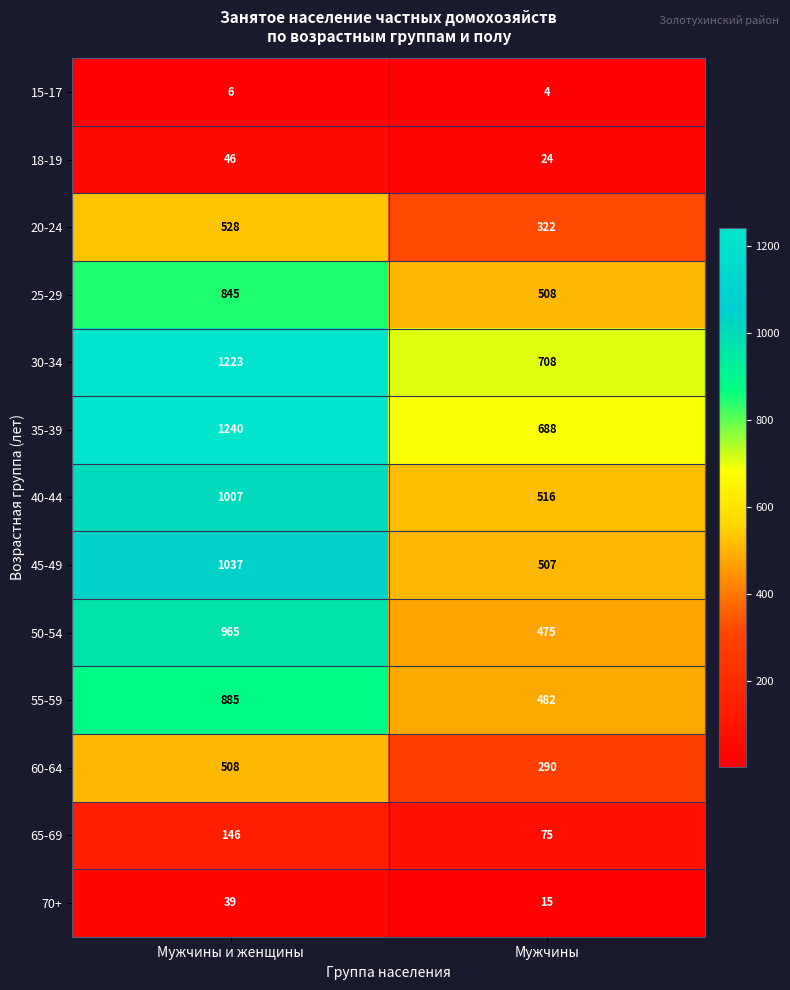

Reading left to right, what are all the values shown in this chart?

15-17: Мужчины и женщины=6	Мужчины=4
18-19: Мужчины и женщины=46	Мужчины=24
20-24: Мужчины и женщины=528	Мужчины=322
25-29: Мужчины и женщины=845	Мужчины=508
30-34: Мужчины и женщины=1223	Мужчины=708
35-39: Мужчины и женщины=1240	Мужчины=688
40-44: Мужчины и женщины=1007	Мужчины=516
45-49: Мужчины и женщины=1037	Мужчины=507
50-54: Мужчины и женщины=965	Мужчины=475
55-59: Мужчины и женщины=885	Мужчины=482
60-64: Мужчины и женщины=508	Мужчины=290
65-69: Мужчины и женщины=146	Мужчины=75
70+: Мужчины и женщины=39	Мужчины=15